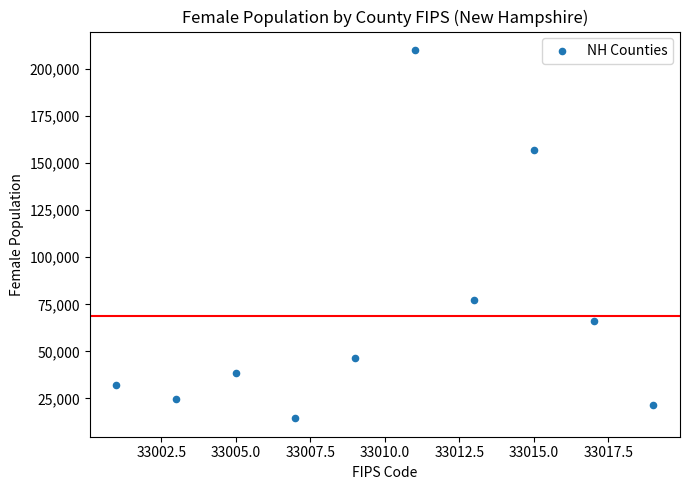

What Y value in the scatter plot is closest to 112299?

77095